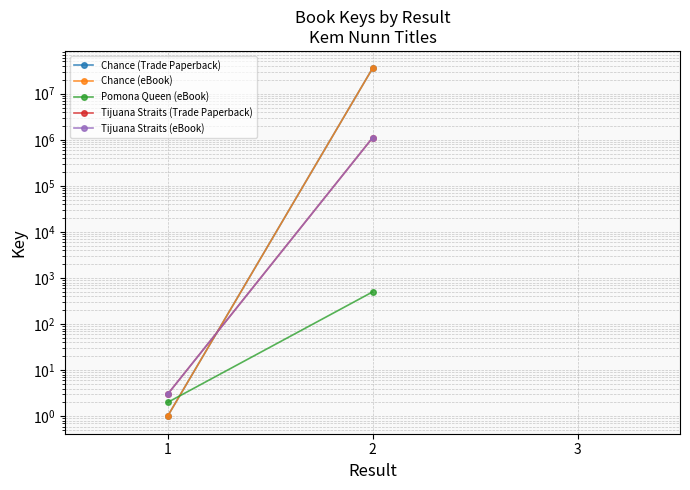

List the series in order of their peak value, lowest first.

Pomona Queen (eBook), Tijuana Straits (Trade Paperback), Tijuana Straits (eBook), Chance (Trade Paperback), Chance (eBook)